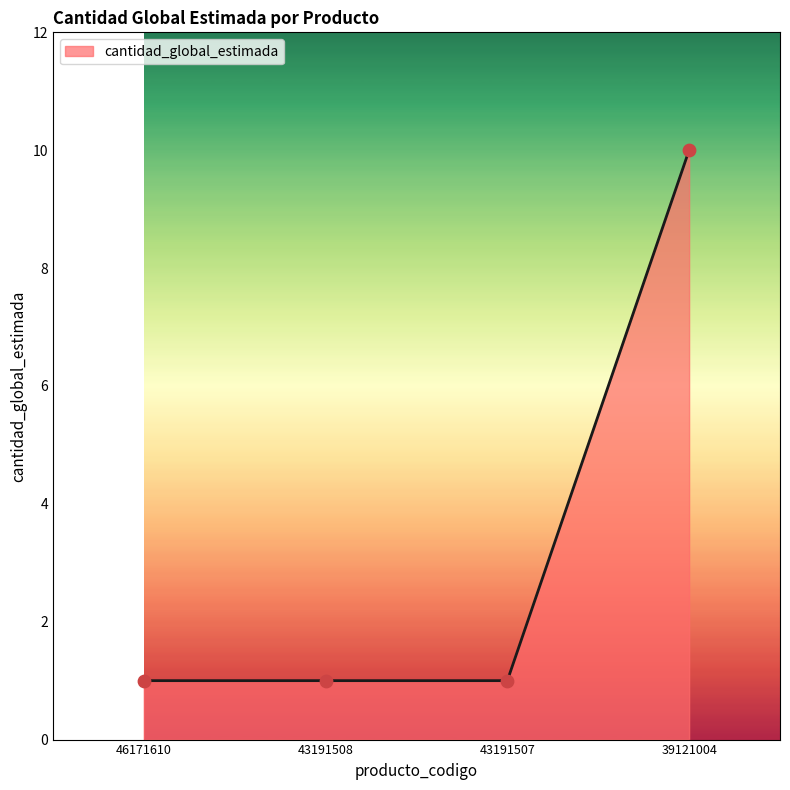

Which has a higher value, 39121004 or 43191508?

39121004